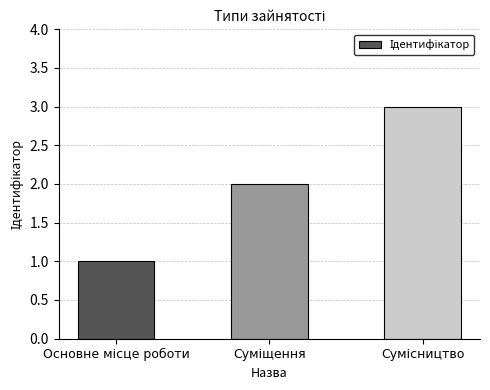

What is the sum of all values?

6